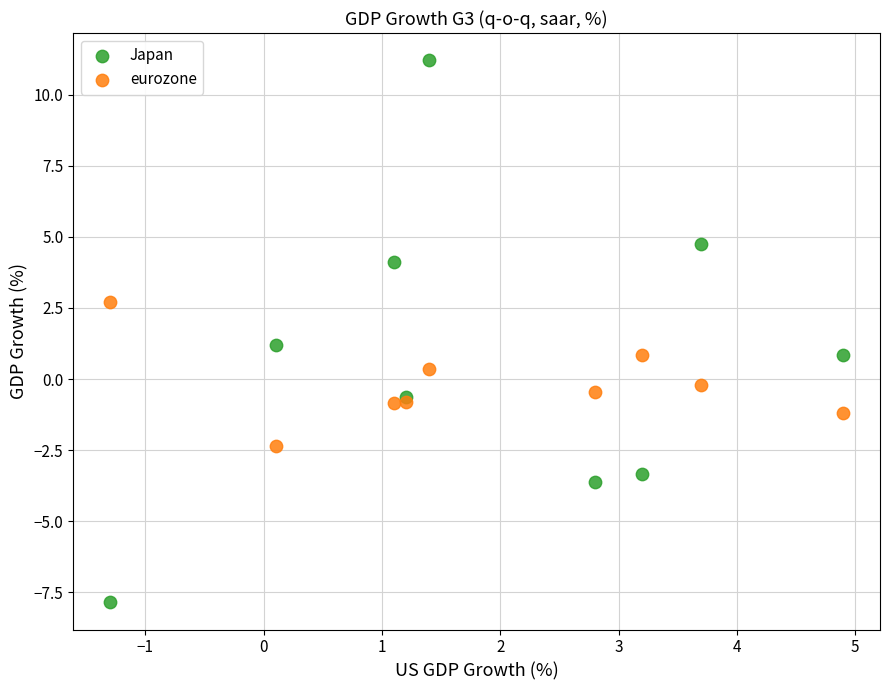

Which series has the largest Y range (max minus min)?

Japan